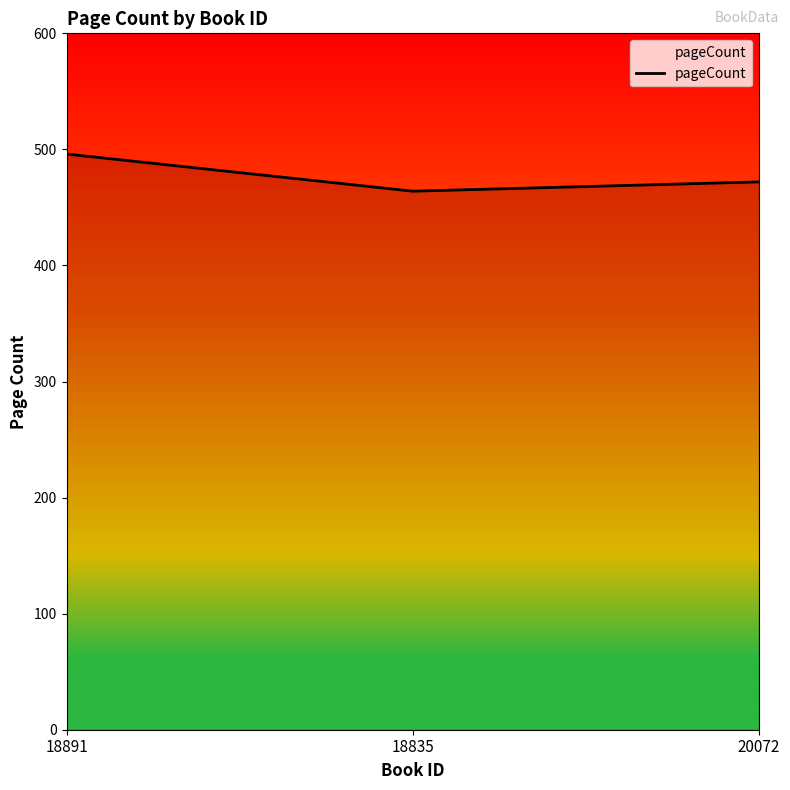

How many values are between 464 and 496?

3